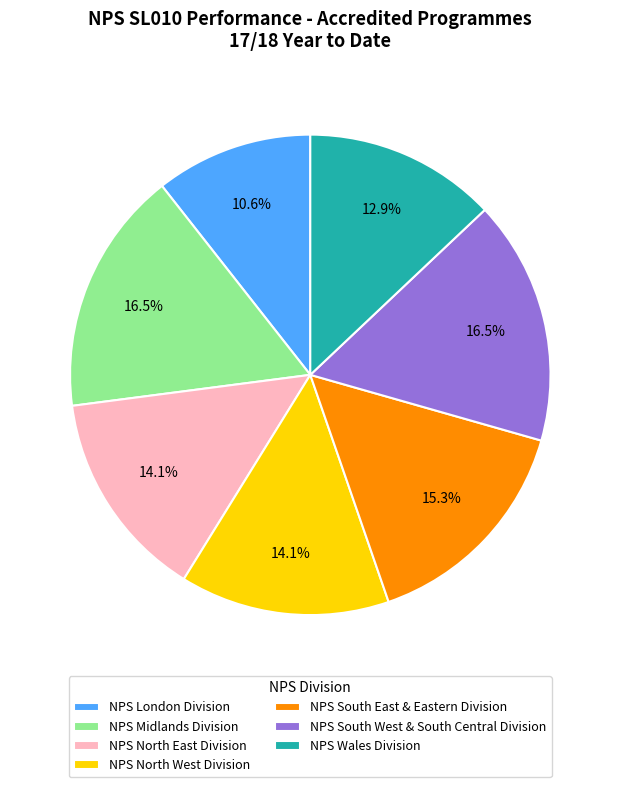

What percentage is the NPS North East Division slice, to the nearest percent?

14%